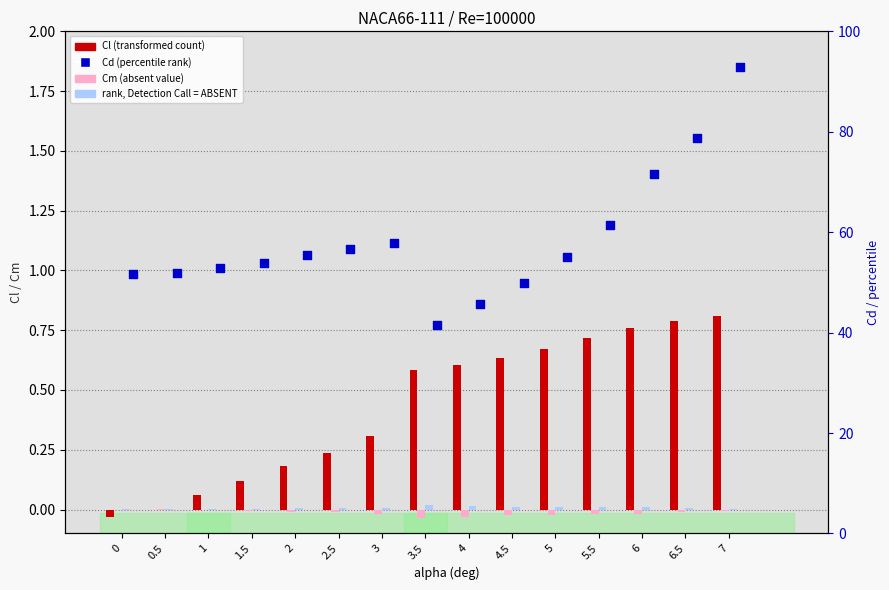

What are all the series names shown in the legend?

Cl (transformed count), Cm (absent value), rank, Detection Call = ABSENT, Cd (percentile rank)